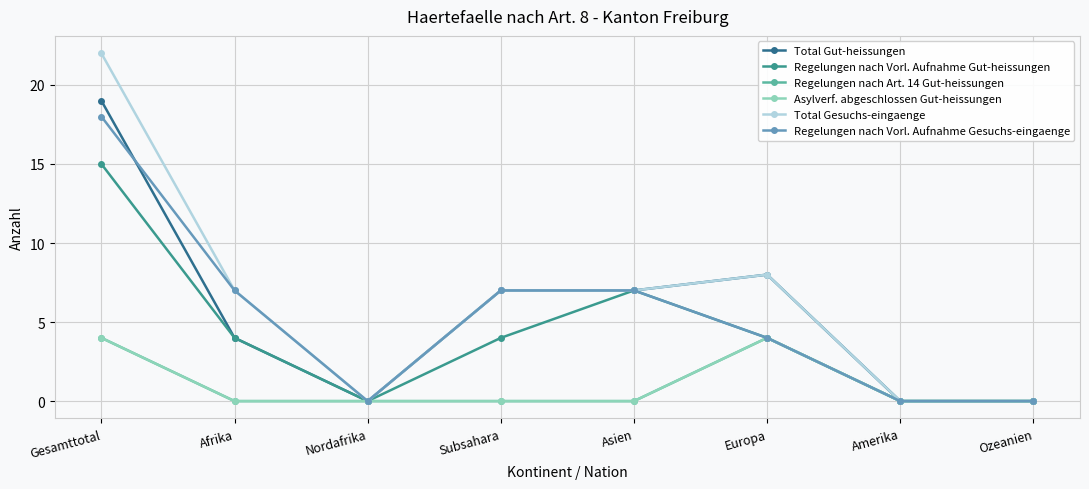

Is this an area chart (filled region under the line)?

No